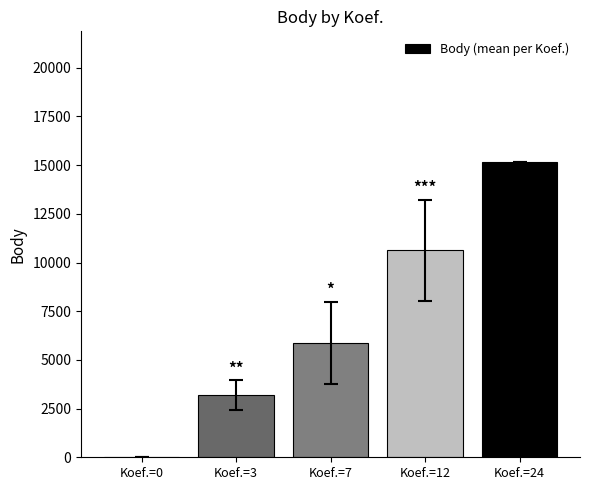

How many data points are above 5879?

3